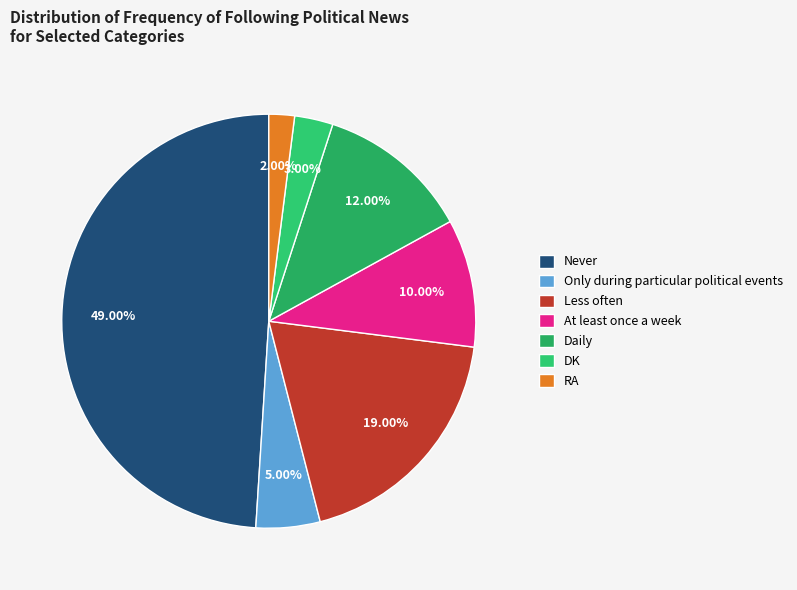

What percentage is NOT represented by RA?

98.0%